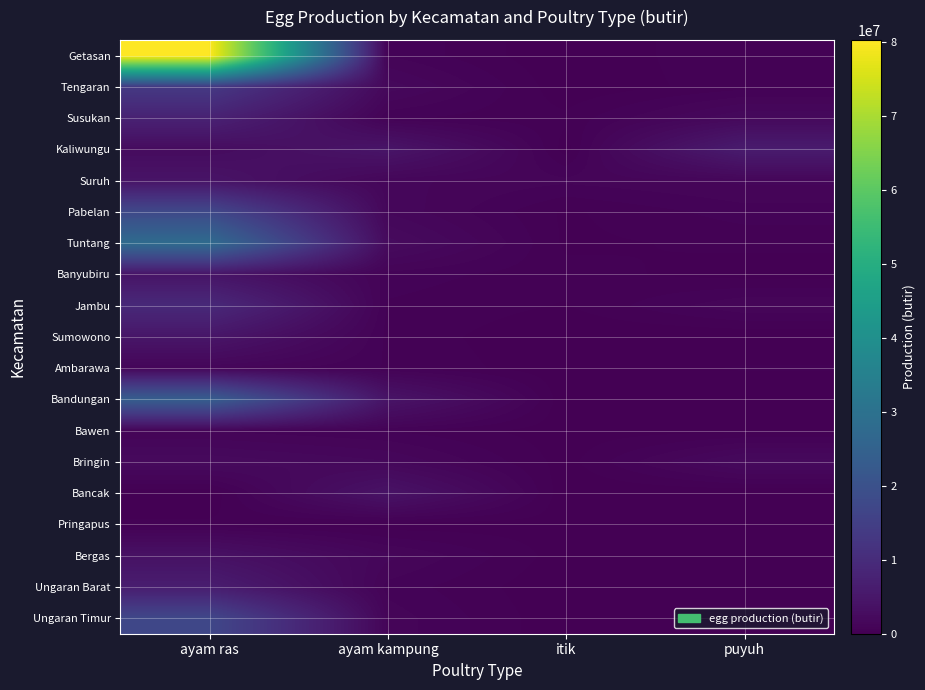

What is the spread (max minus min) of values at ayam kampung?

4370455